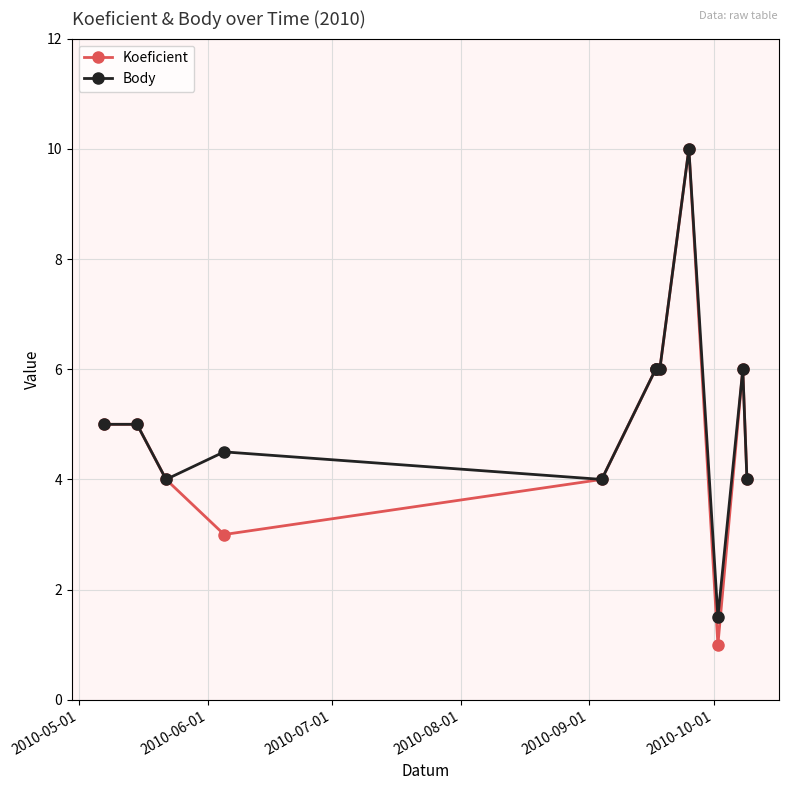

What is the value of the Koeficient point at the 6th from the left?

6.0